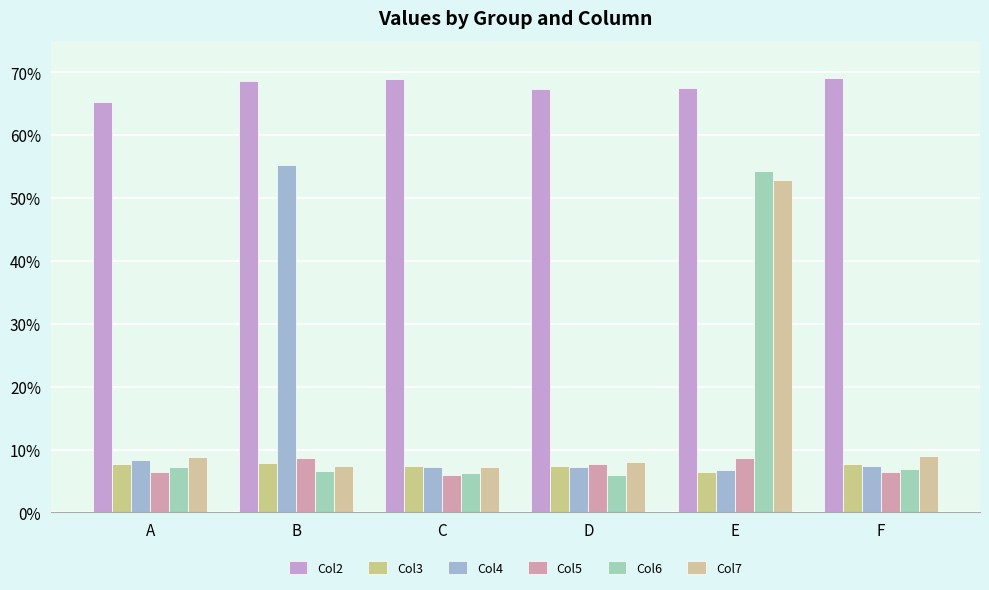

What are all the series names shown in the legend?

Col2, Col3, Col4, Col5, Col6, Col7